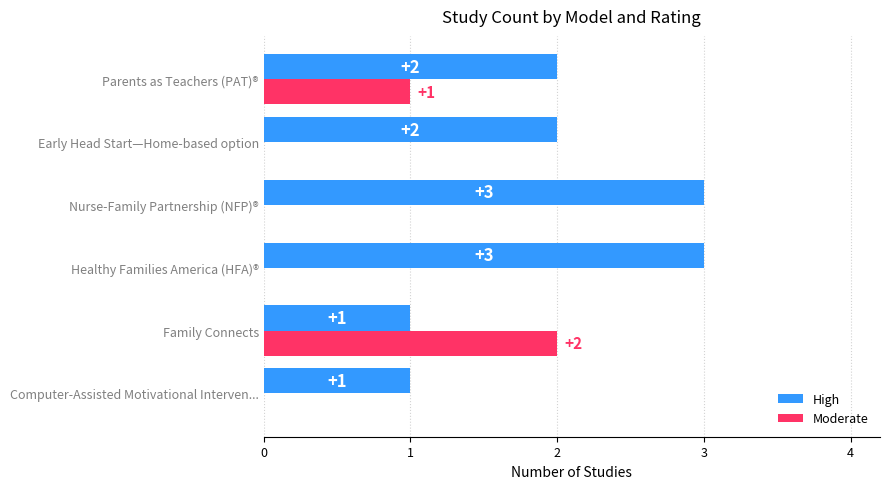

The Moderate series shows -1 at Early Head Start—Home-based option. True or false?

False